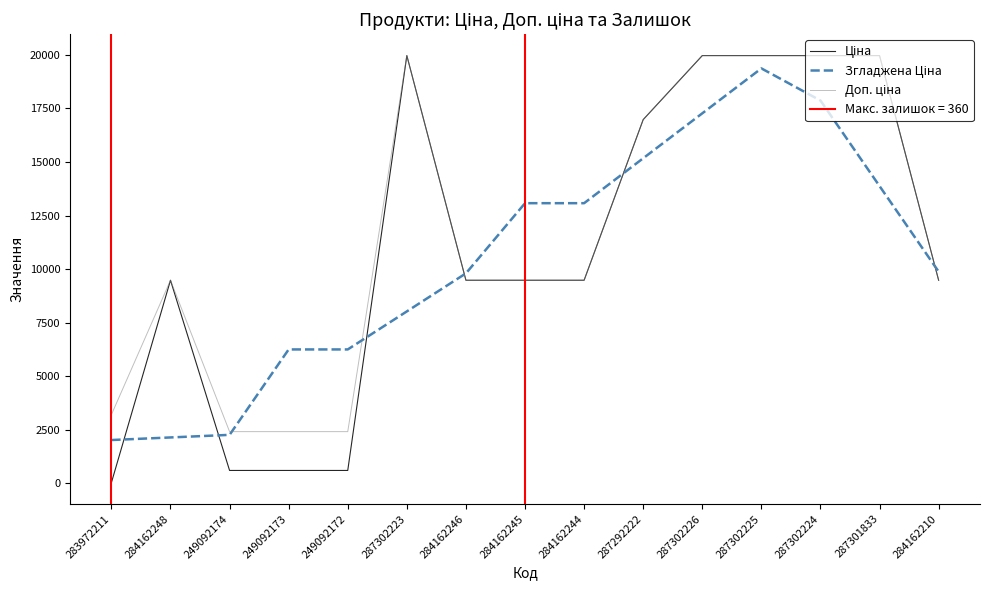

How many values in the Доп. ціна series exceed 9480?

11